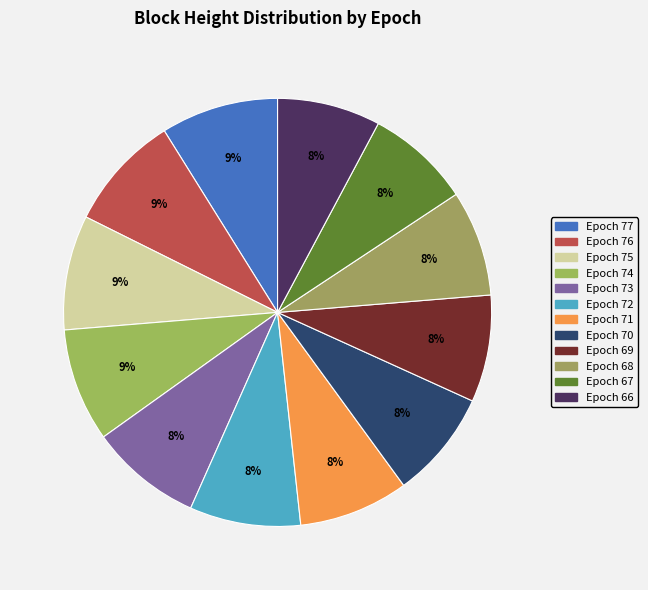

Is it true that Epoch 69 is 14% of the pie?

False